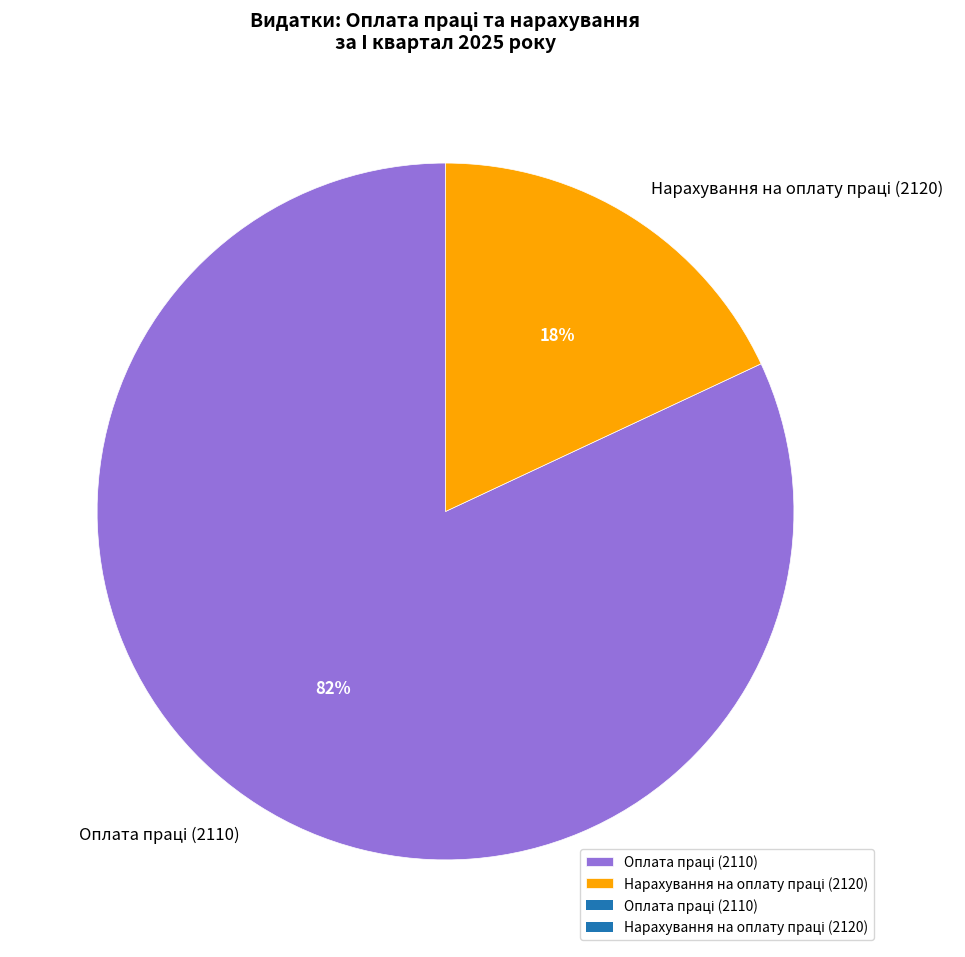

Does any single category account for the majority?

Yes